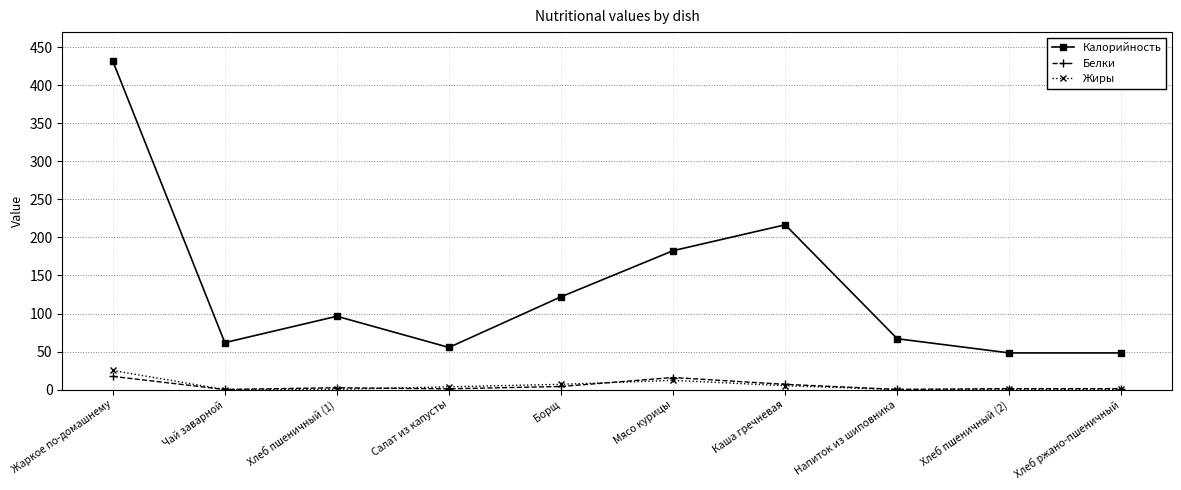

Which series changed the most between Хлеб пшеничный (1) and Напиток из шиповника?

Калорийность